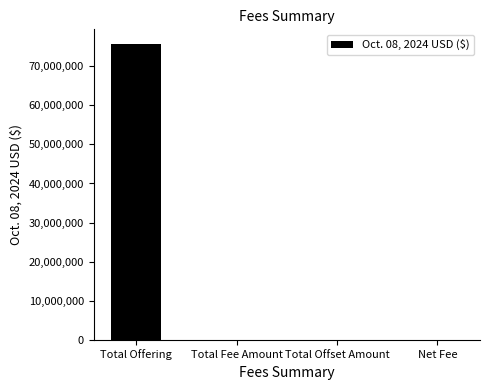

Which has a higher value, Net Fee or Total Offering?

Total Offering